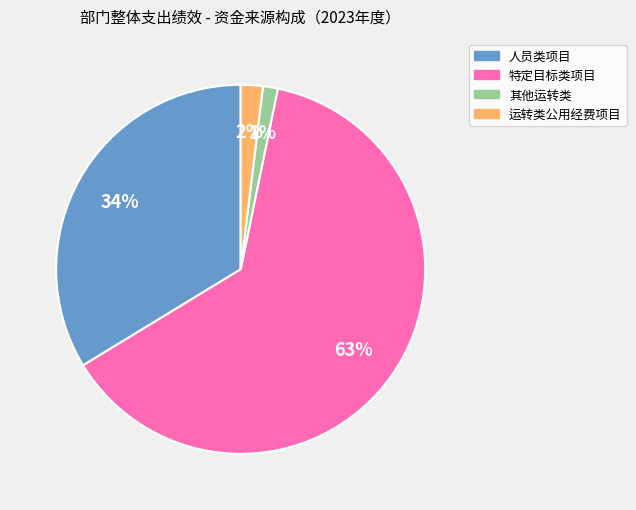

To the nearest percent, what portion does 运转类公用经费项目 represent?

2%